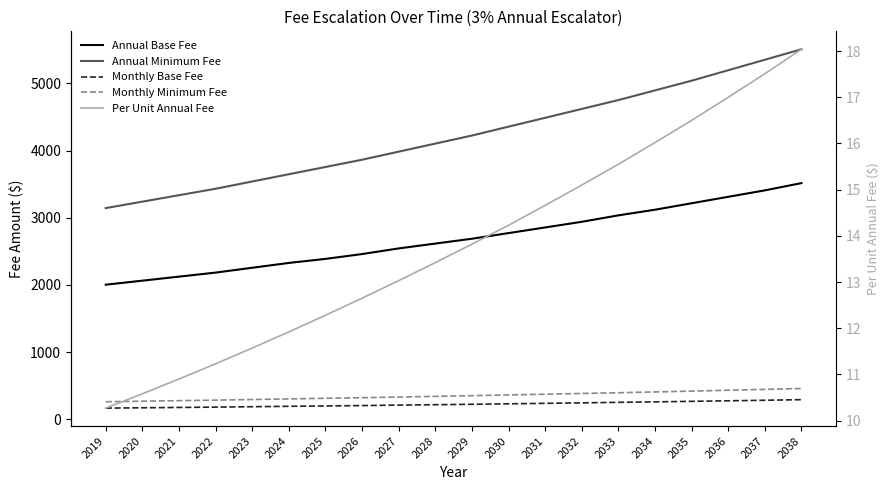

Rank the series by their maximum value, from highest to lowest.

Annual Minimum Fee, Annual Base Fee, Monthly Minimum Fee, Monthly Base Fee, Per Unit Annual Fee